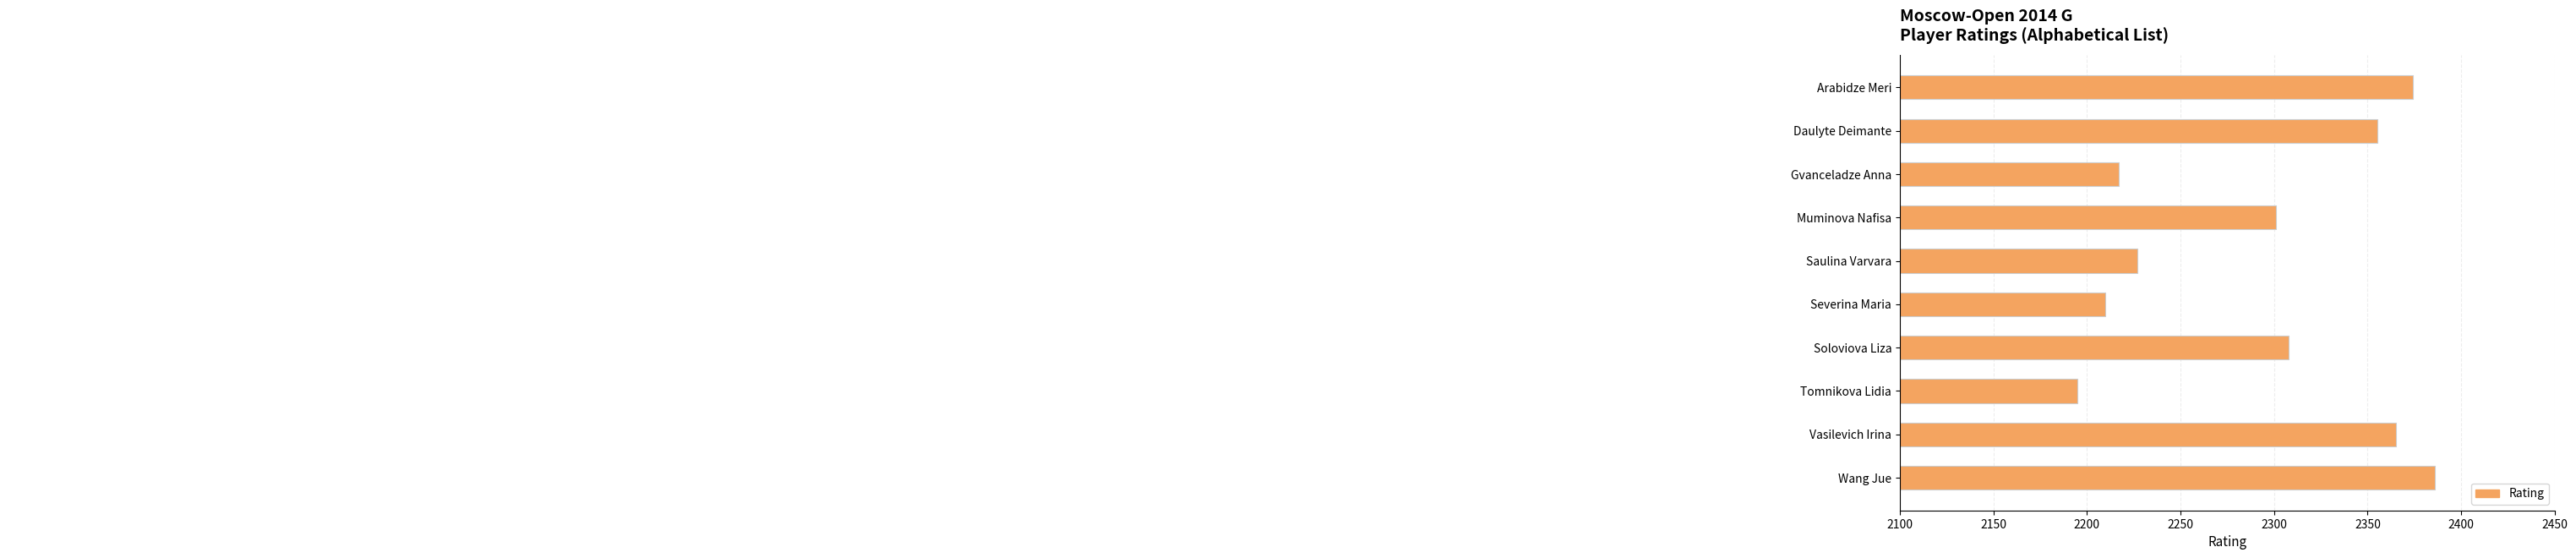

What is the change in value from Gvanceladze Anna to Wang Jue?

+169